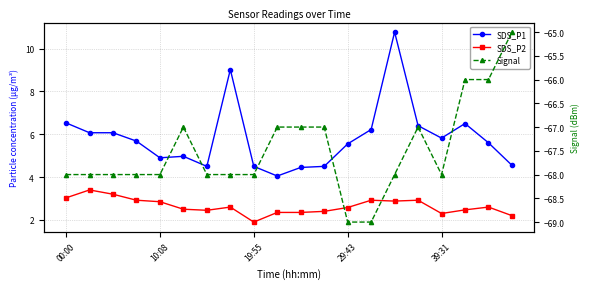

What is the lowest value of the SDS_P1 series?

4.0